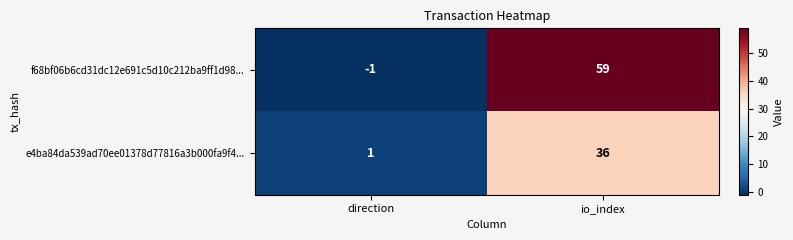

At how many categories does at least one series exceed 41?

1